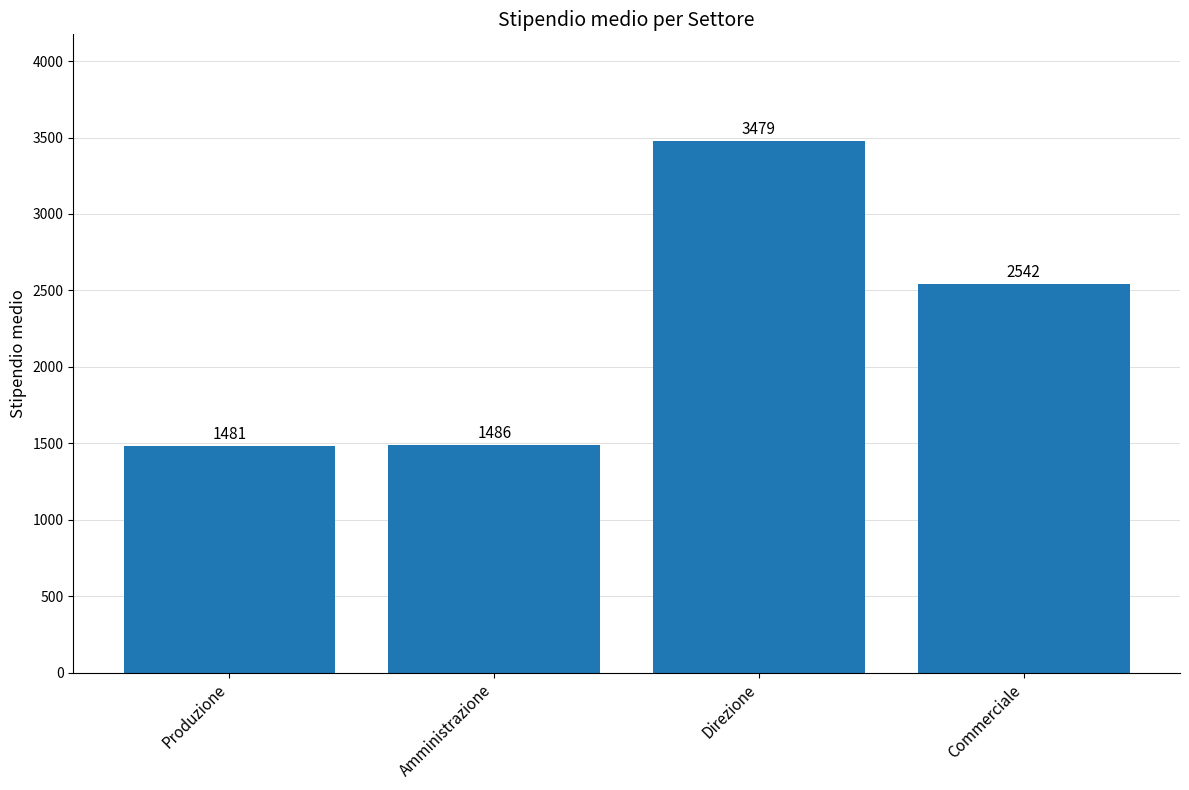

List the labels in order of value, largest first.

Direzione, Commerciale, Amministrazione, Produzione